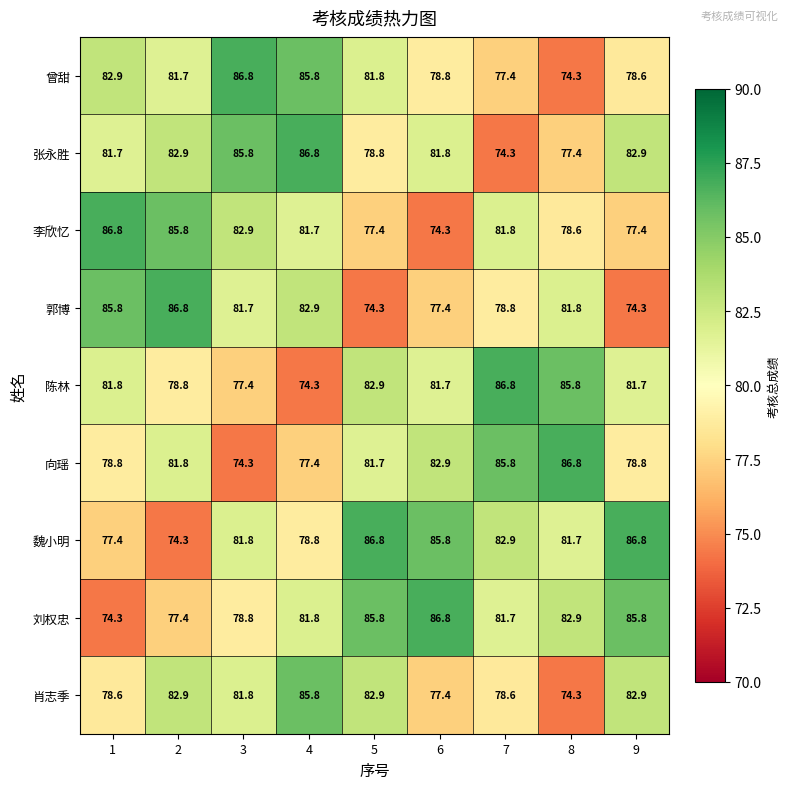

List the labels in order of 曾甜 value, largest first.

3, 4, 1, 5, 2, 6, 9, 7, 8